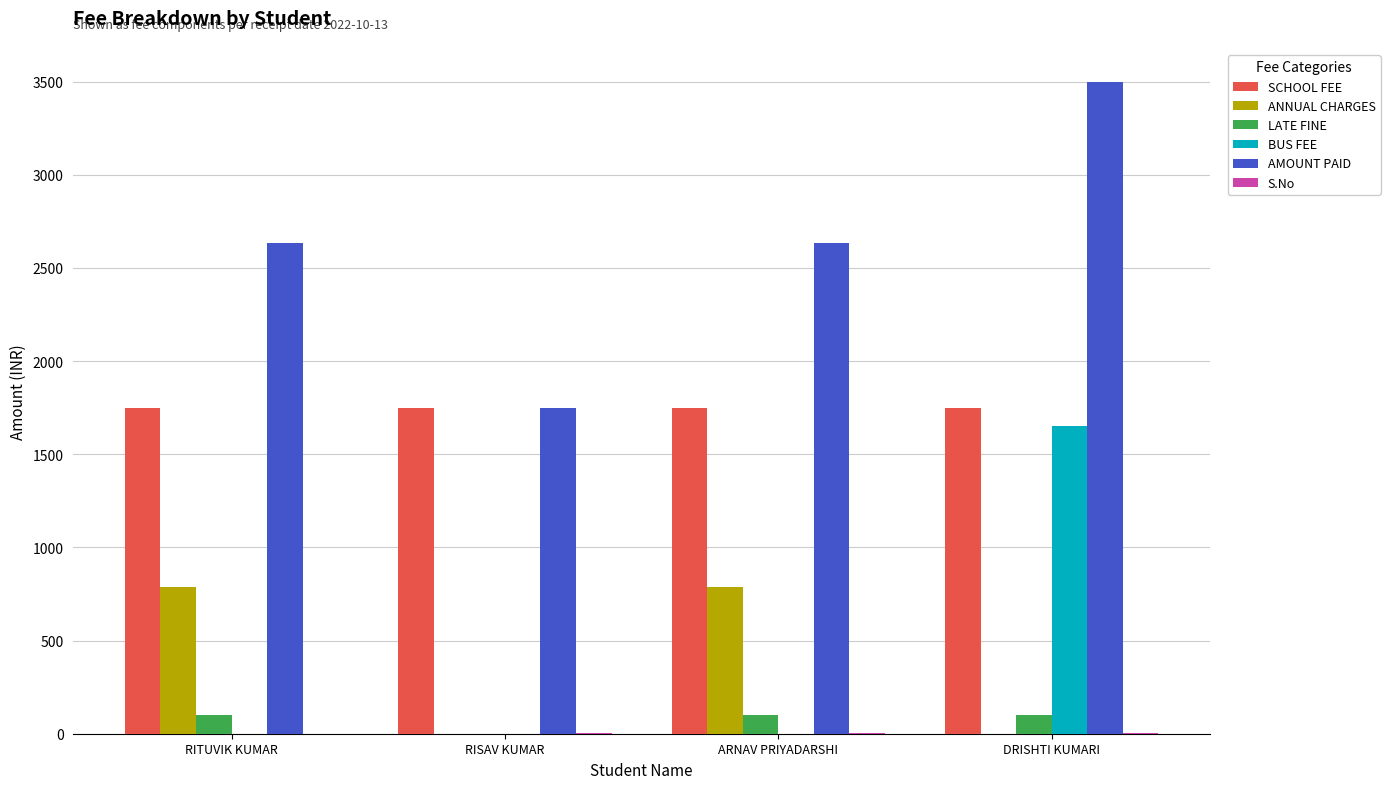

At which category is the sum across all series the highest?

DRISHTI KUMARI